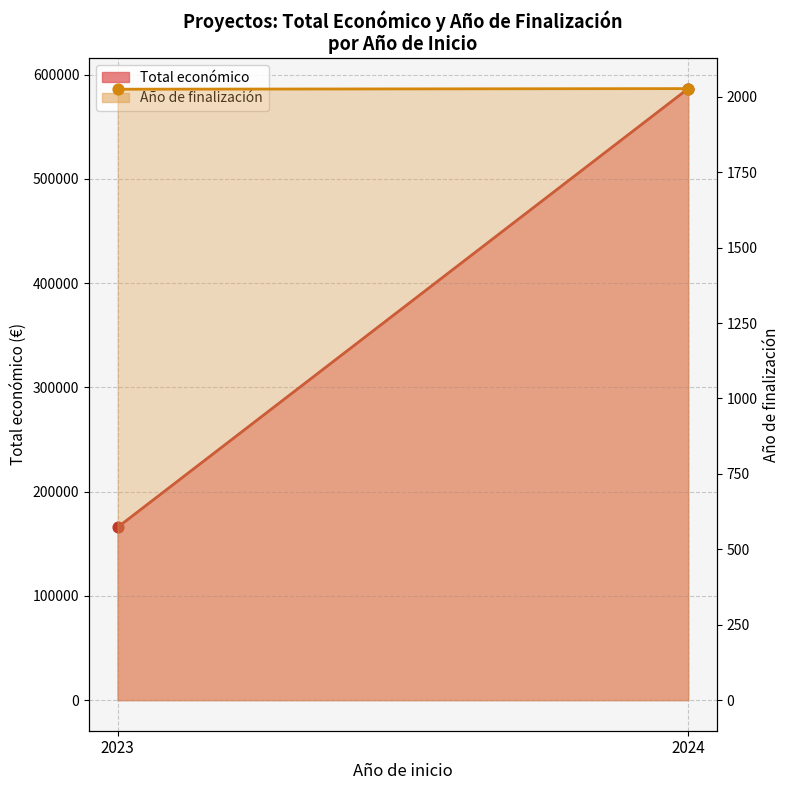

What are all the series names shown in the legend?

Total económico, Año de finalización